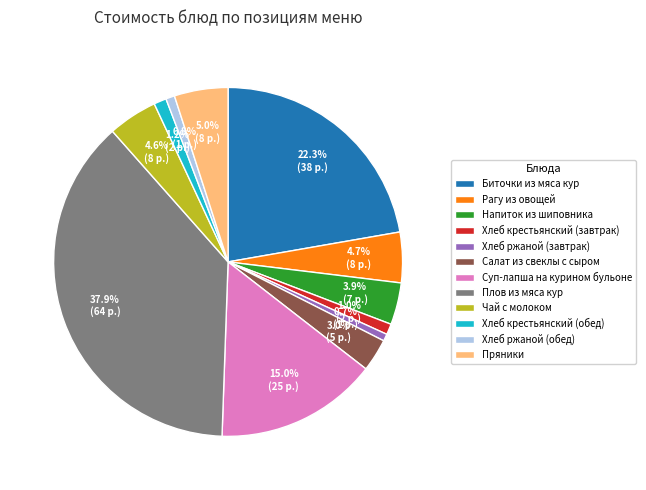

What percentage is the Чай с молоком slice, to the nearest percent?

5%